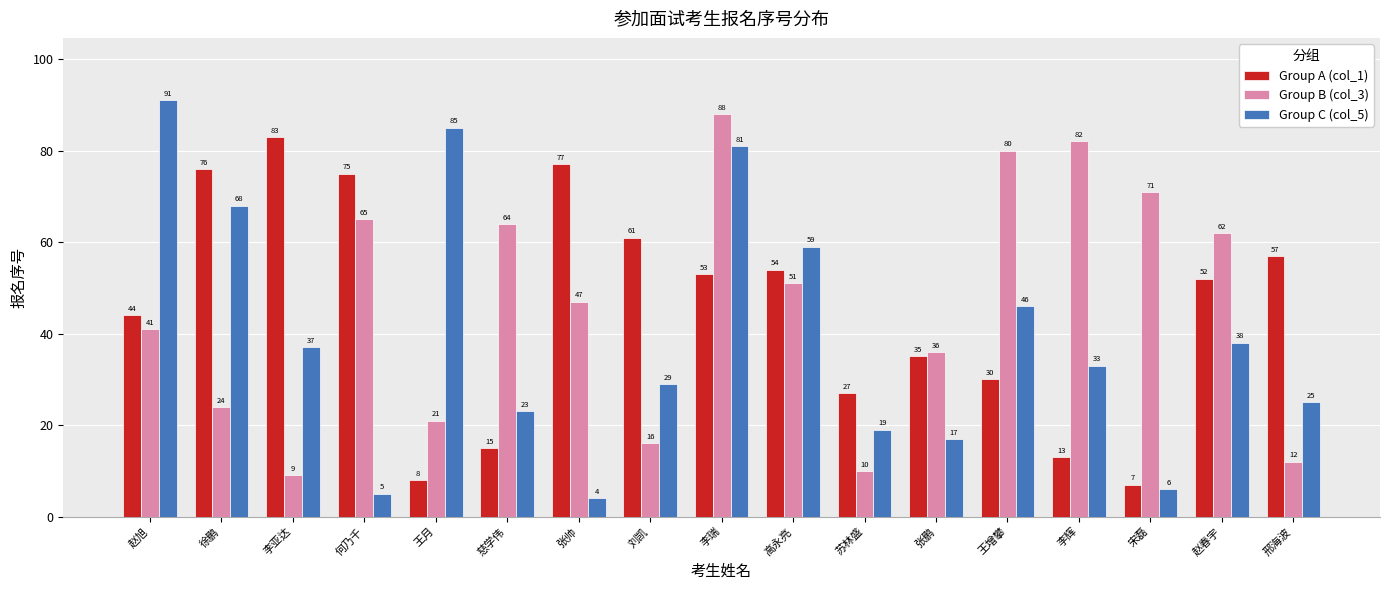

How many distinct data groups are displayed?

3